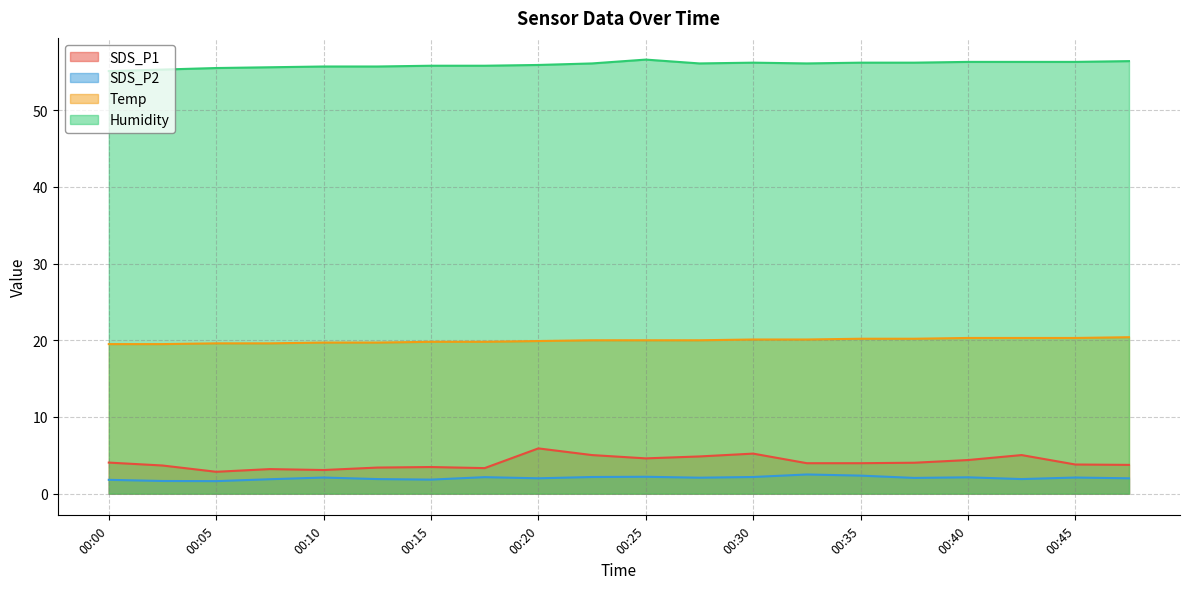

Which has a higher value, 00:20 or 00:28?

00:20